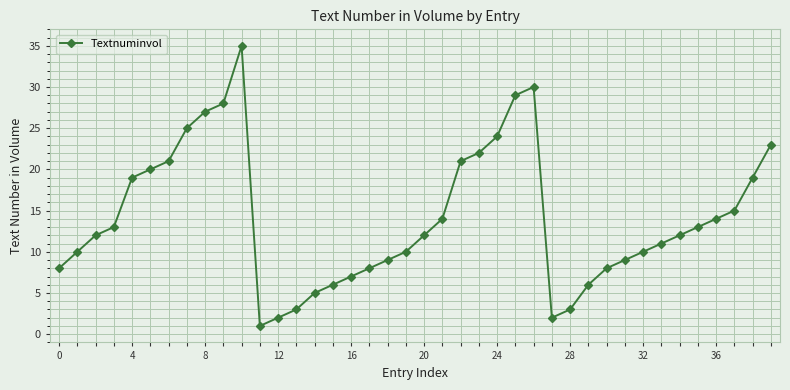

What is the greatest value displayed?

35